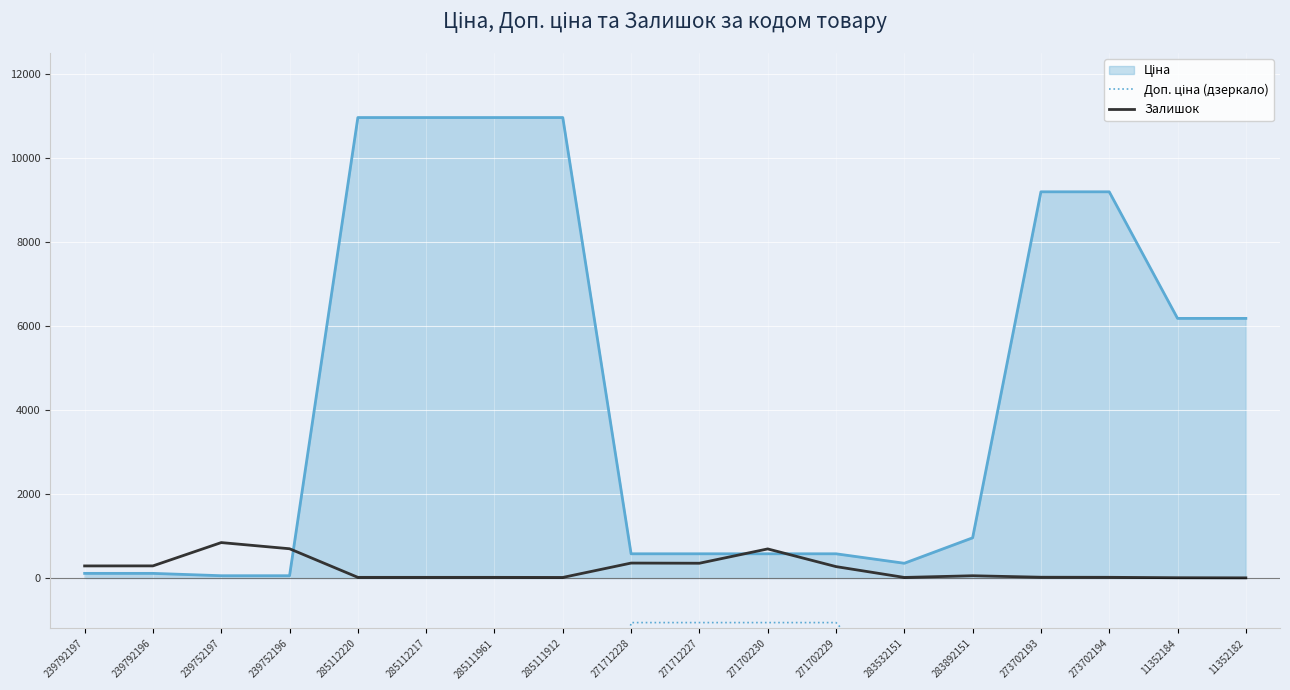

What is the spread (max minus min) of values at 11352184?

6190.6